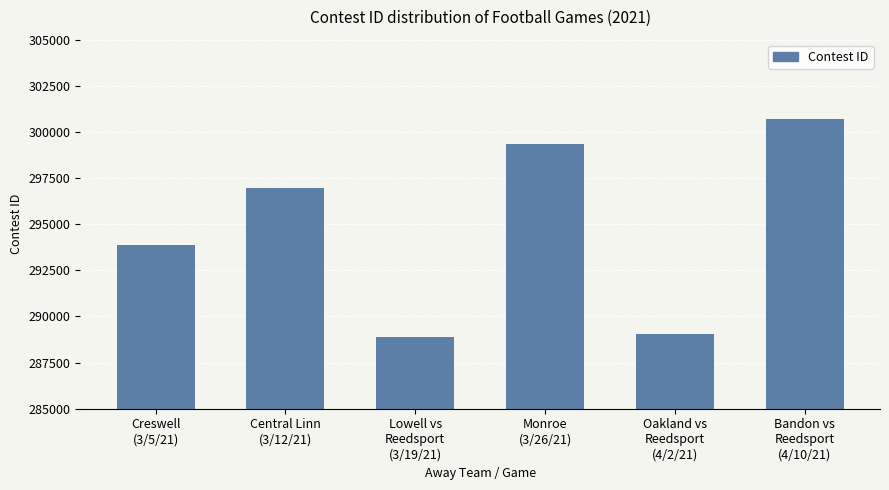

What is the greatest value displayed?

300679